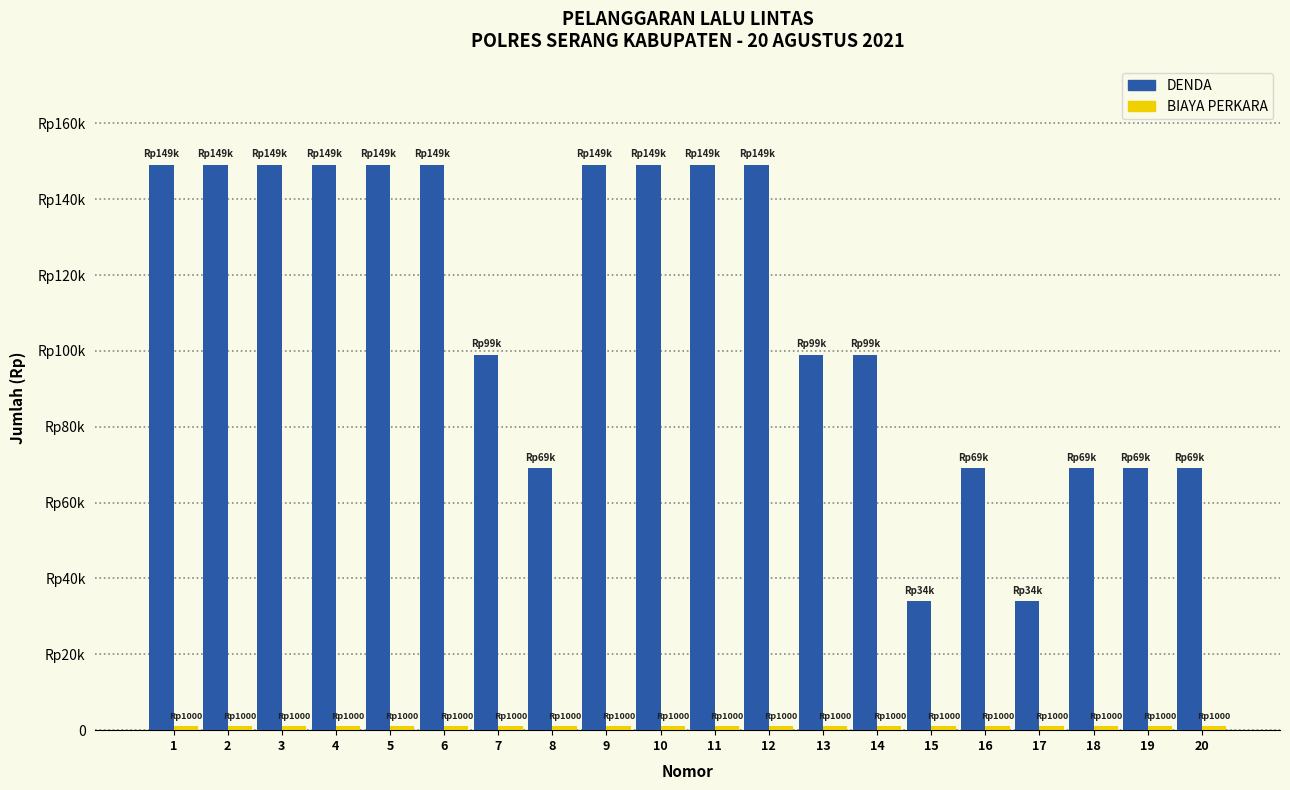

Is the value of DENDA at 19 greater than the value of BIAYA PERKARA at 13?

Yes